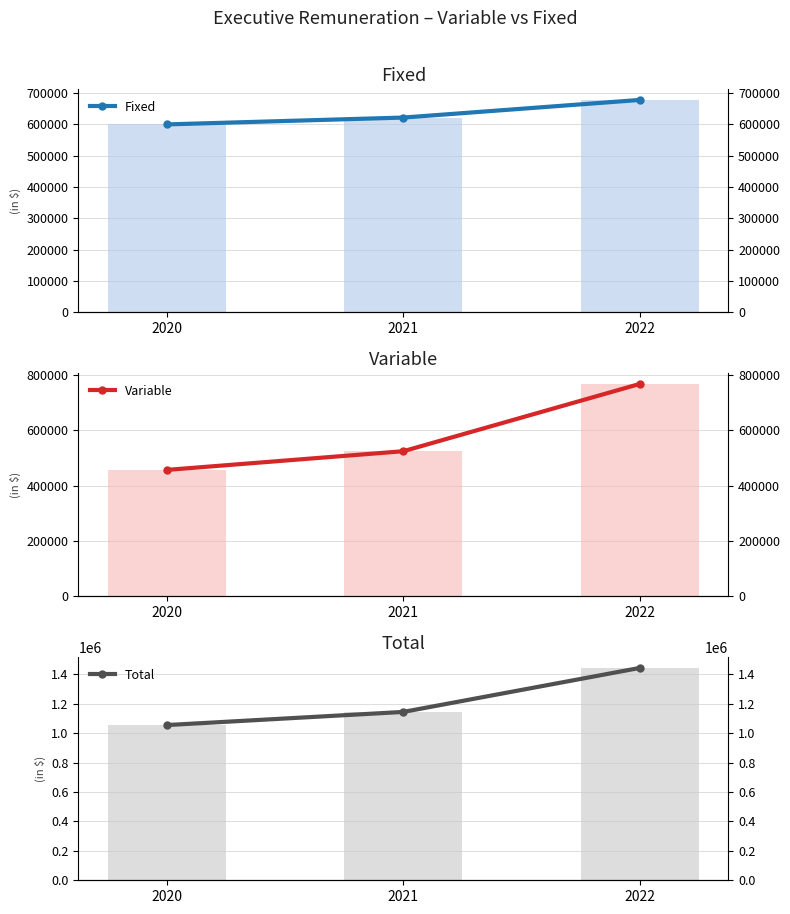

Which series changed the most between 2020 and 2022?

Total